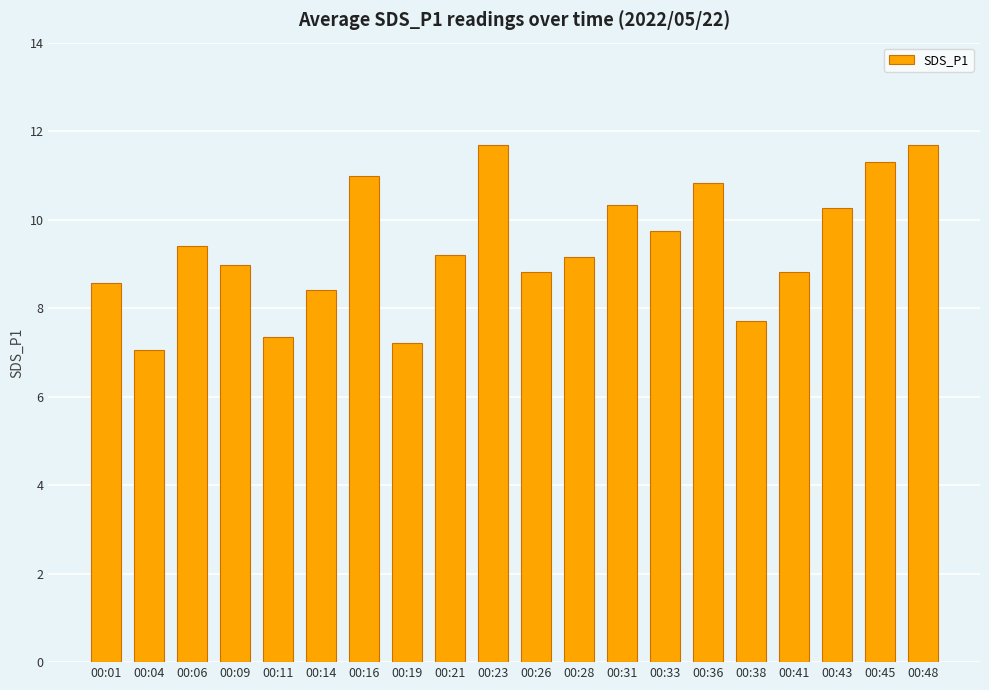

Where does the data first go above 9?

00:06